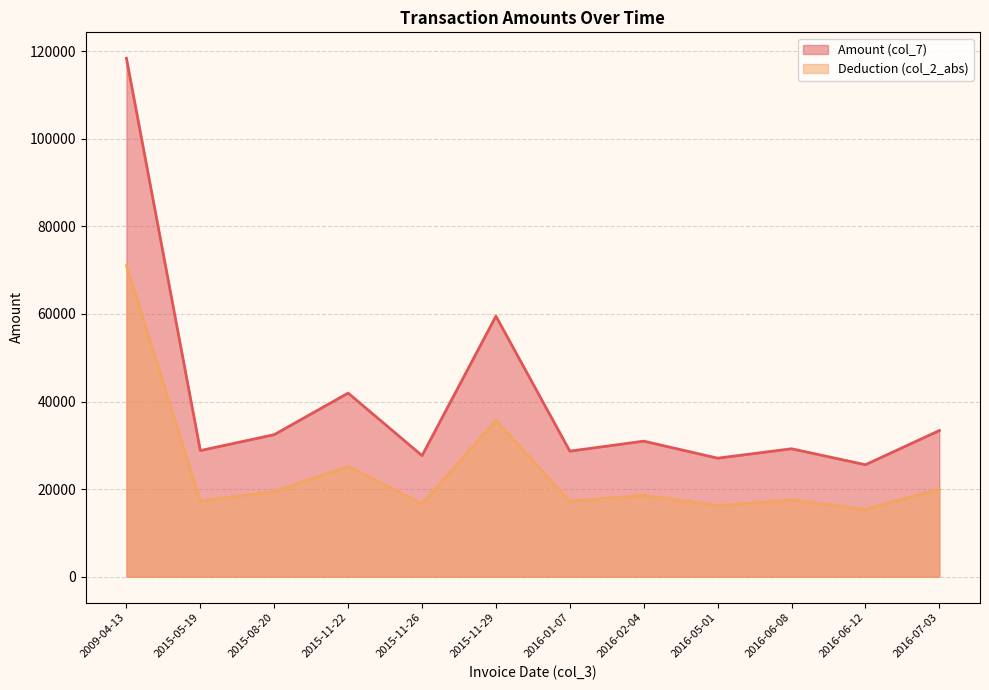

Read the Deduction (col_2_abs) value at 2016-01-07.

17204.0